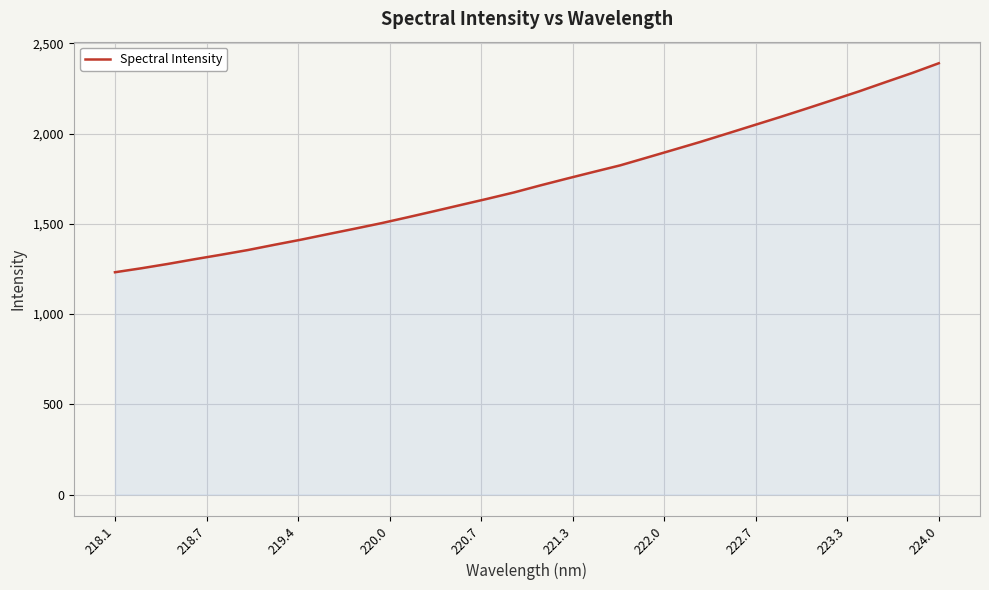

What is the difference between the maximum and minimum values?

1158.3